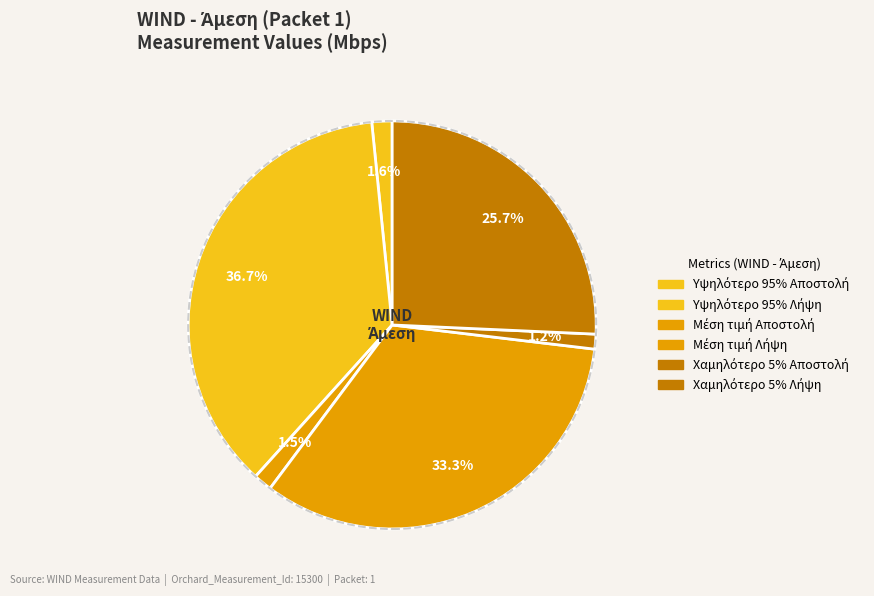

How many slices are in this pie chart?

6